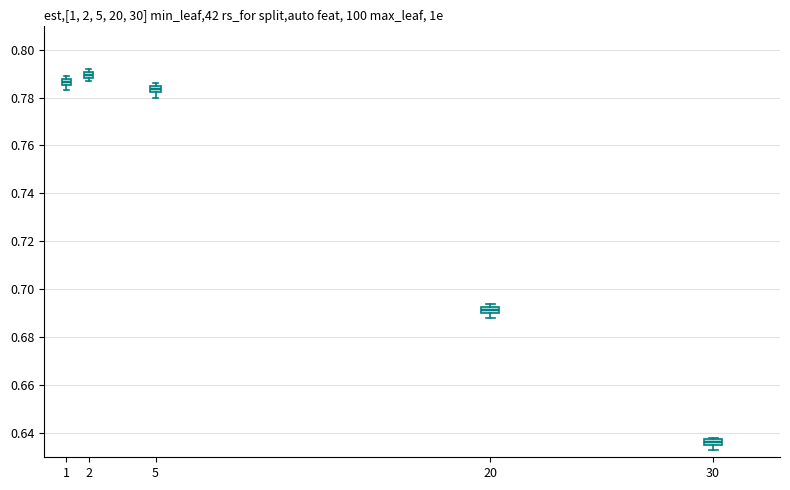

Which box's median line is the highest?

2